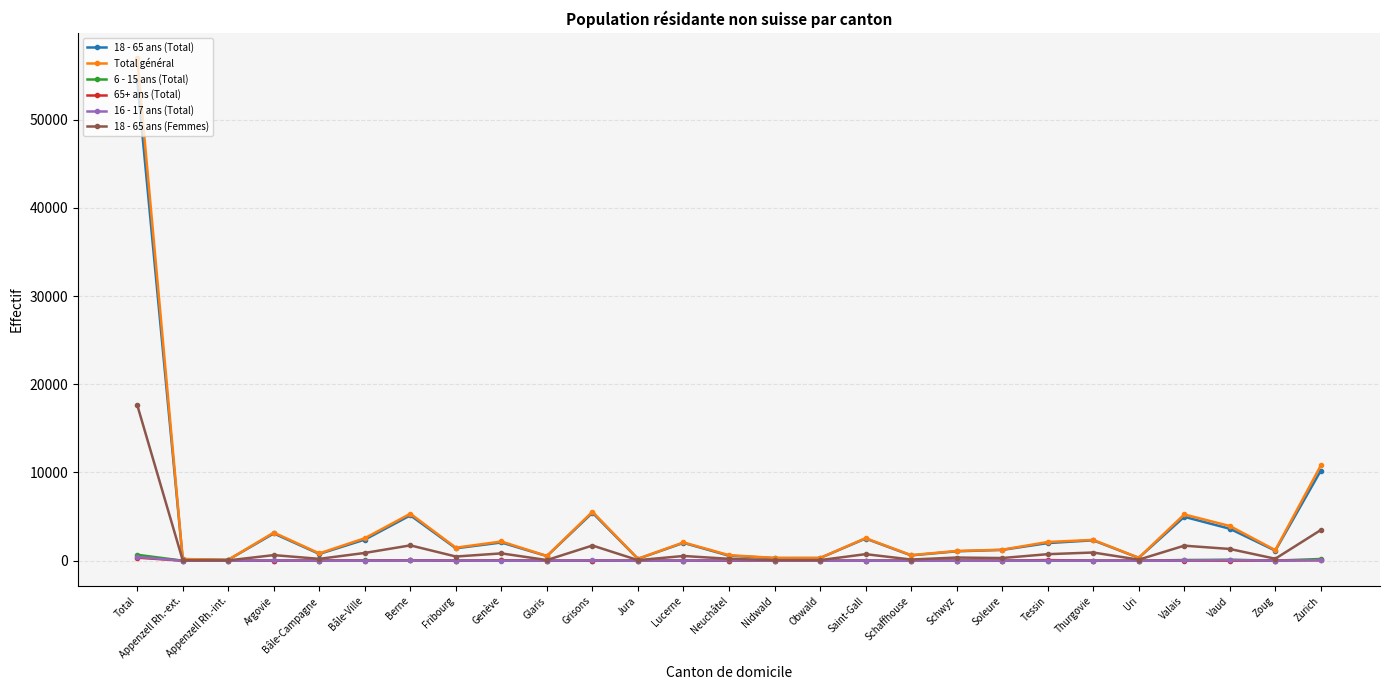

At which category is the sum across all series the highest?

Total